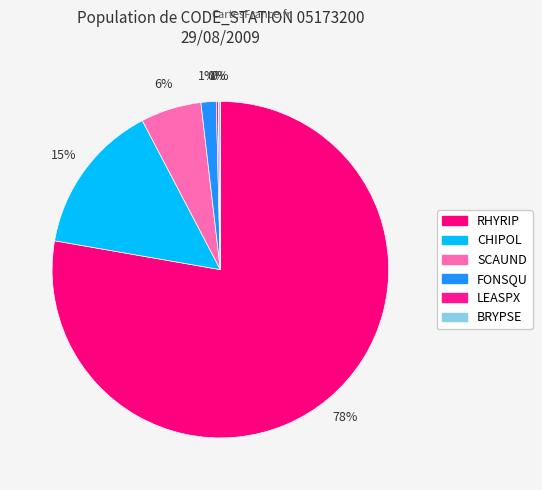

How many segments does this pie chart have?

6